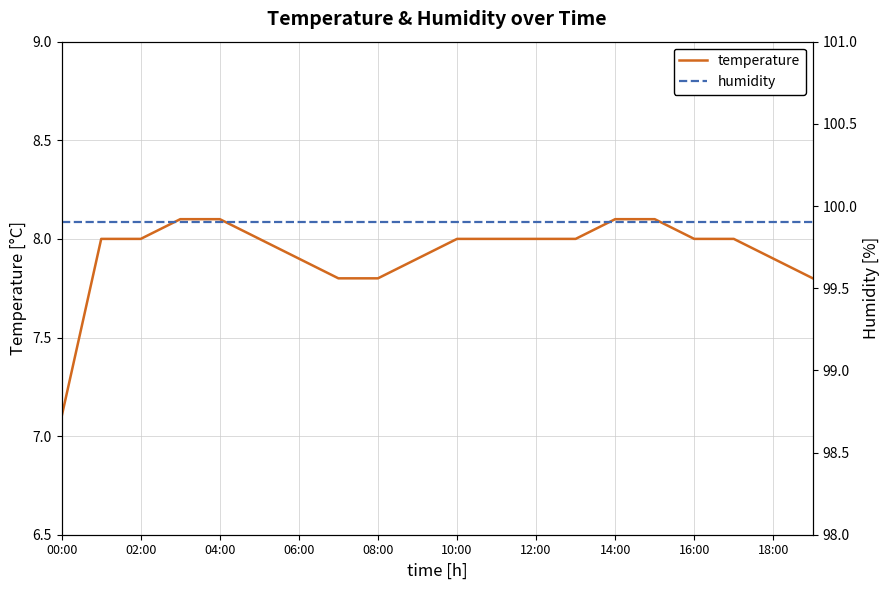

Which series has the widest spread of values?

temperature